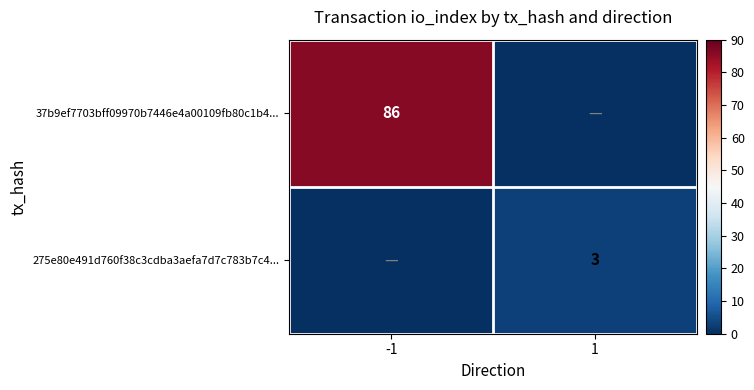

Is it true that 37b9ef7703bff09970b7446e4a00109fb80c1b4... equals 140 at -1?

False